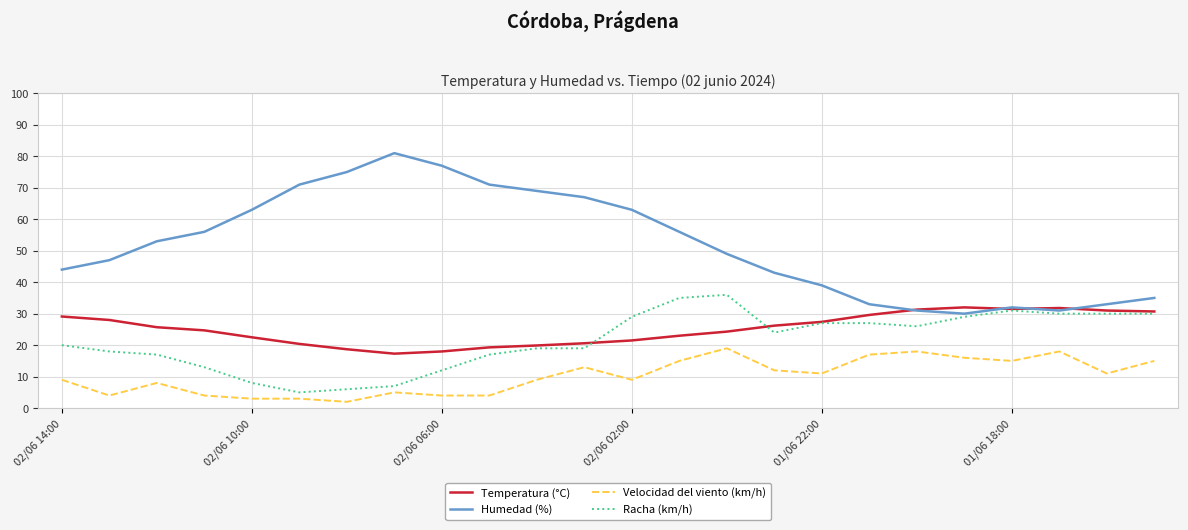

Does the chart have visible grid lines?

Yes